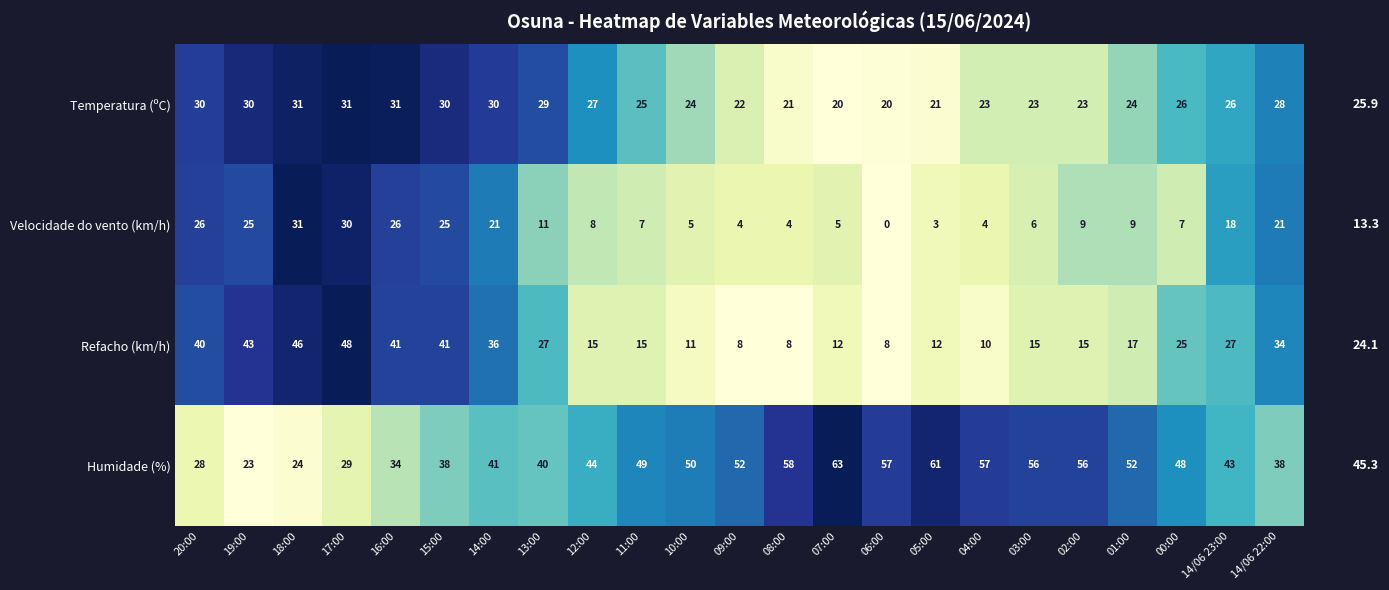

What is the average value of the Humidade (%) series?

45